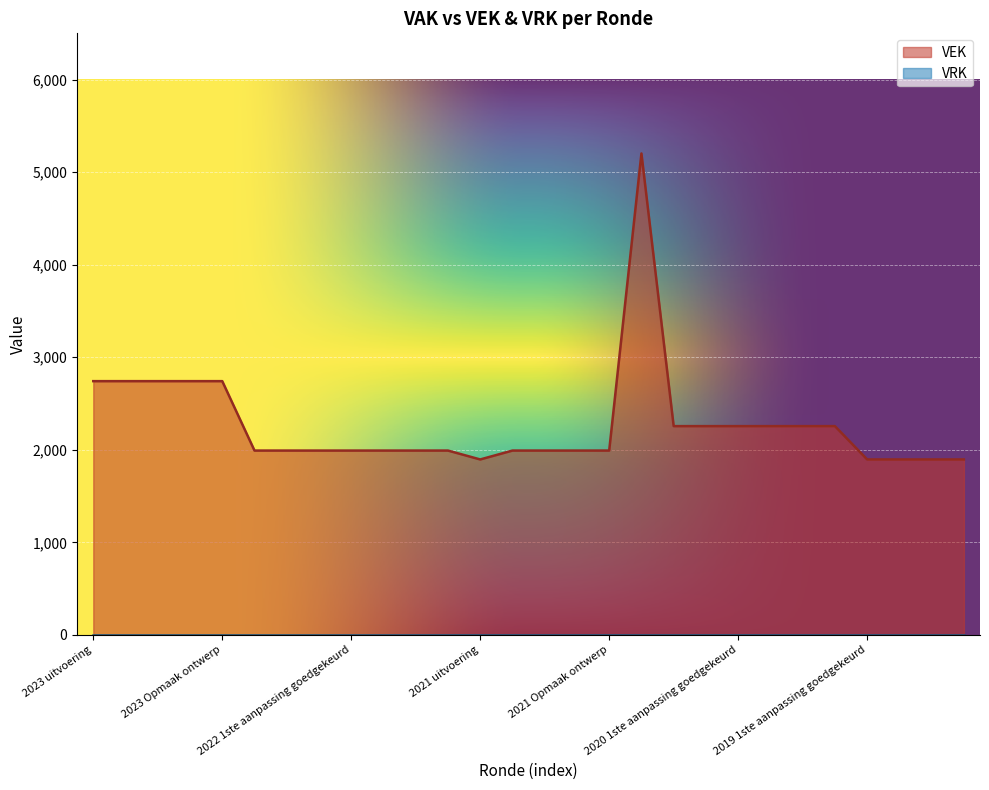

How many points are higher than both their immediate neighbors (excluding endpoints)?

1